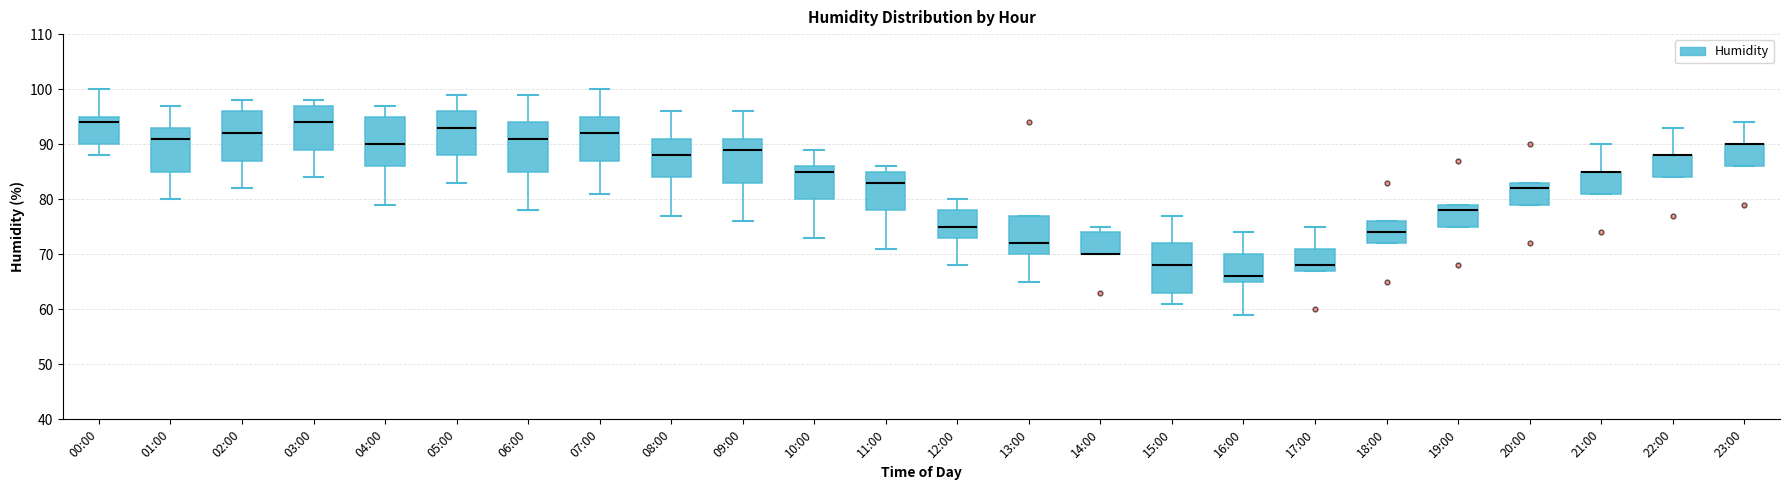

Reading left to right, read every box against the y-axis: the position of its median line, the range the box covers, and the ends of its whiskers. The values are not printed on the chart, so give them approximately, as read against the axis.

00:00: median 94, box 90 to 95, whiskers 88 to 100
01:00: median 91, box 85 to 93, whiskers 80 to 97
02:00: median 92, box 87 to 96, whiskers 82 to 98
03:00: median 94, box 89 to 97, whiskers 84 to 98
04:00: median 90, box 86 to 95, whiskers 79 to 97
05:00: median 93, box 88 to 96, whiskers 83 to 99
06:00: median 91, box 85 to 94, whiskers 78 to 99
07:00: median 92, box 87 to 95, whiskers 81 to 100
08:00: median 88, box 84 to 91, whiskers 77 to 96
09:00: median 89, box 83 to 91, whiskers 76 to 96
10:00: median 85, box 80 to 86, whiskers 73 to 89
11:00: median 83, box 78 to 85, whiskers 71 to 86
12:00: median 75, box 73 to 78, whiskers 68 to 80
13:00: median 72, box 70 to 77, whiskers 65 to 77
14:00: median 70 (drawn on the box's lower edge), box 70 to 74, whiskers 70 to 75
15:00: median 68, box 63 to 72, whiskers 61 to 77
16:00: median 66, box 65 to 70, whiskers 59 to 74
17:00: median 68, box 67 to 71, whiskers 67 to 75
18:00: median 74, box 72 to 76, whiskers 72 to 76
19:00: median 78, box 75 to 79, whiskers 75 to 79
20:00: median 82, box 79 to 83, whiskers 79 to 83
21:00: median 85 (drawn on the box's upper edge), box 81 to 85, whiskers 81 to 90
22:00: median 88 (drawn on the box's upper edge), box 84 to 88, whiskers 84 to 93
23:00: median 90 (drawn on the box's upper edge), box 86 to 90, whiskers 86 to 94